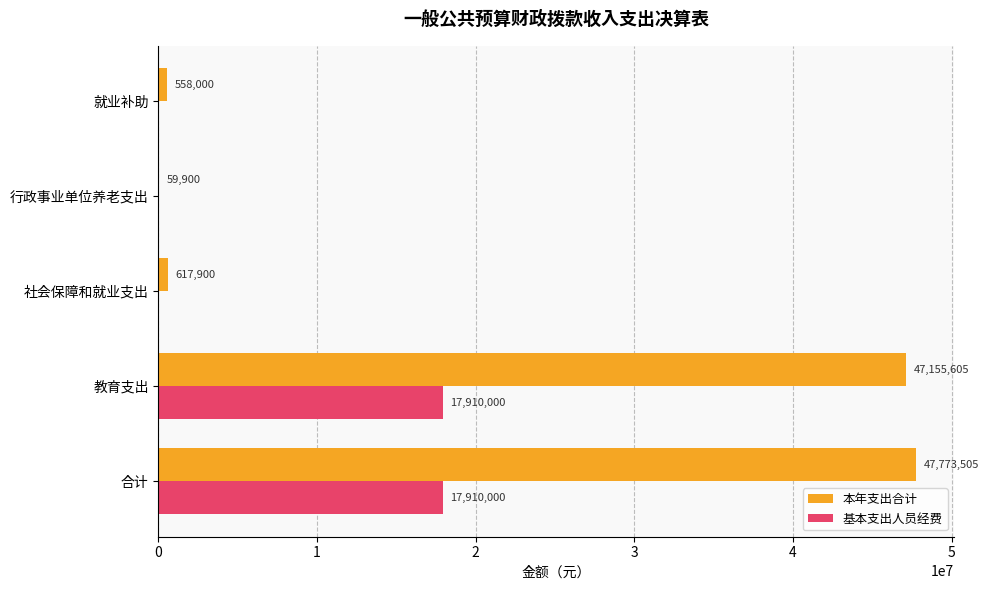

Between 合计 and 行政事业单位养老支出, which series saw the biggest shift?

本年支出合计